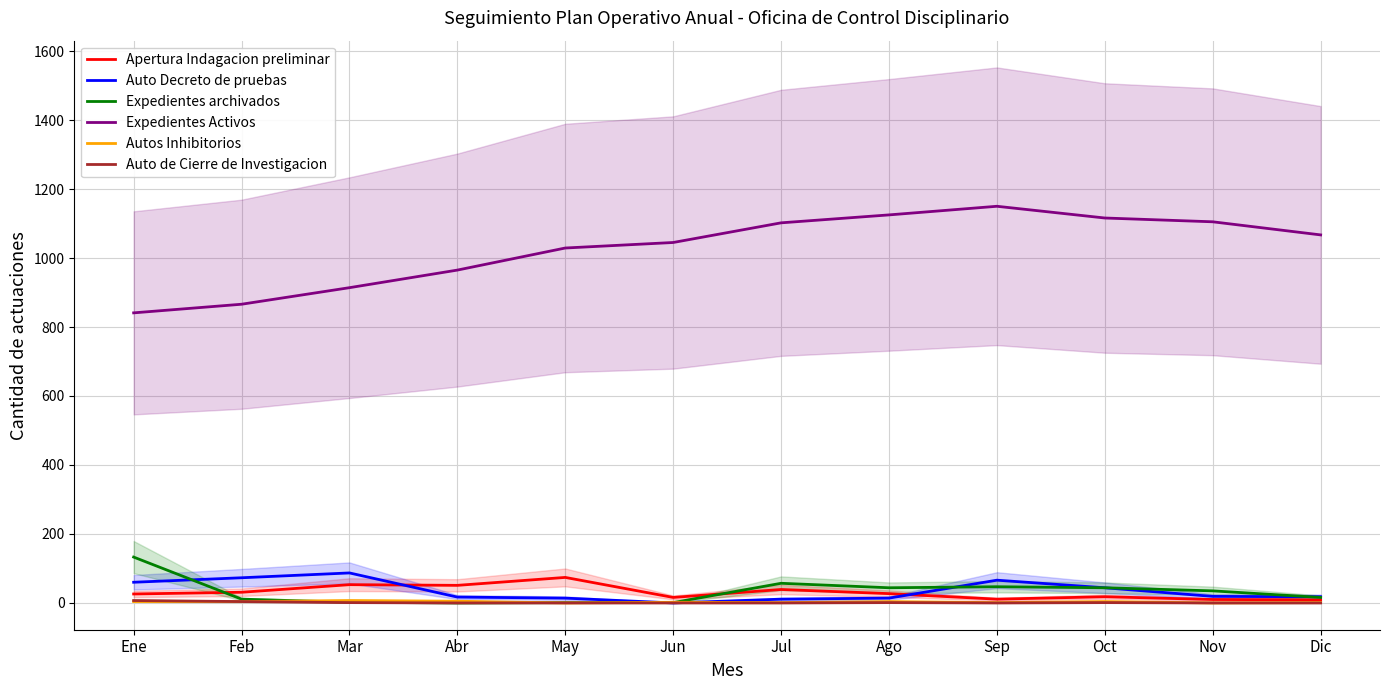

Reading left to right, list all the values displayed in this chart.

Apertura Indagacion preliminar: Ene=26	Feb=31	Mar=53	Abr=51	May=74	Jun=16	Jul=39	Ago=27	Sep=11	Oct=18	Nov=10	Dic=9
Auto Decreto de pruebas: Ene=60	Feb=73	Mar=87	Abr=17	May=14	Jun=0	Jul=11	Ago=14	Sep=66	Oct=44	Nov=19	Dic=18
Expedientes archivados: Ene=133	Feb=11	Mar=2	Abr=0	May=1	Jun=1	Jul=57	Ago=44	Sep=47	Oct=44	Nov=35	Dic=16
Expedientes Activos: Ene=841	Feb=866	Mar=914	Abr=965	May=1029	Jun=1045	Jul=1102	Ago=1125	Sep=1150	Oct=1116	Nov=1105	Dic=1067
Autos Inhibitorios: Ene=4	Feb=4	Mar=7	Abr=5	May=0	Jun=2	Jul=1	Ago=4	Sep=1	Oct=4	Nov=0	Dic=1
Auto de Cierre de Investigacion: Ene=7	Feb=4	Mar=1	Abr=0	May=0	Jun=0	Jul=0	Ago=1	Sep=0	Oct=1	Nov=0	Dic=0